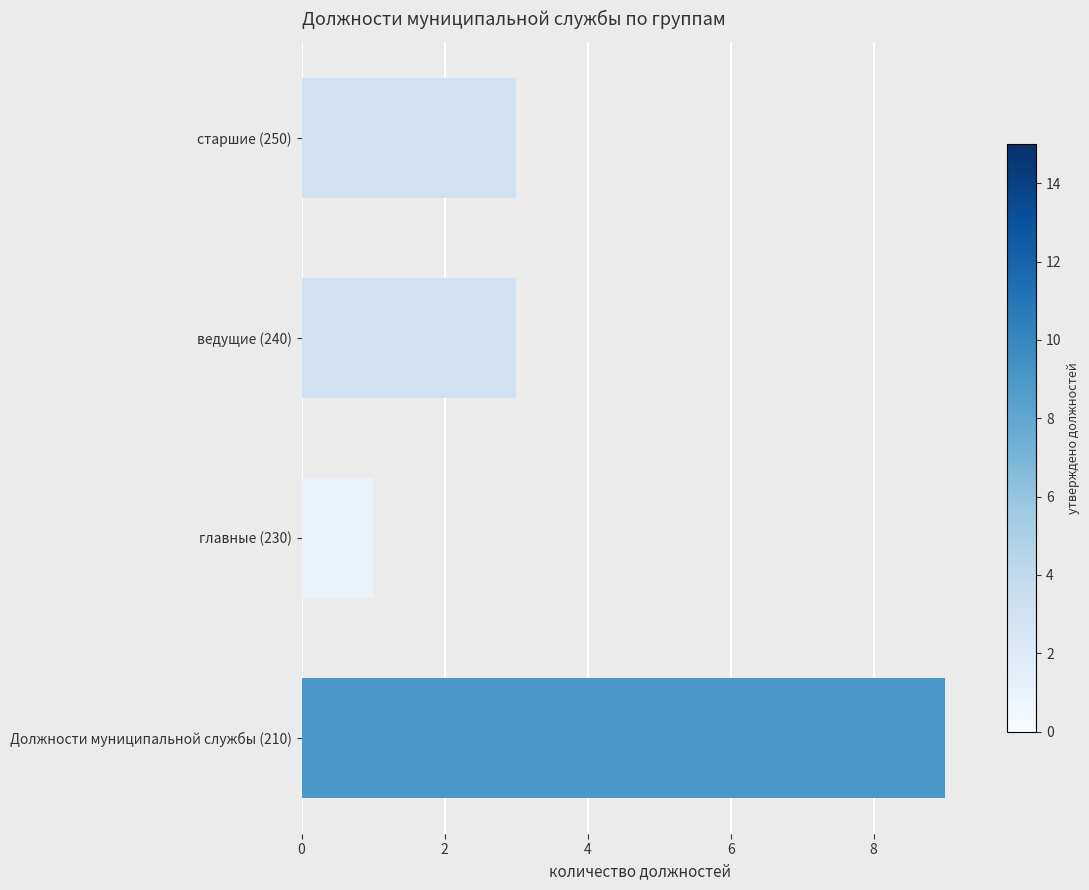

What is the average value?

4